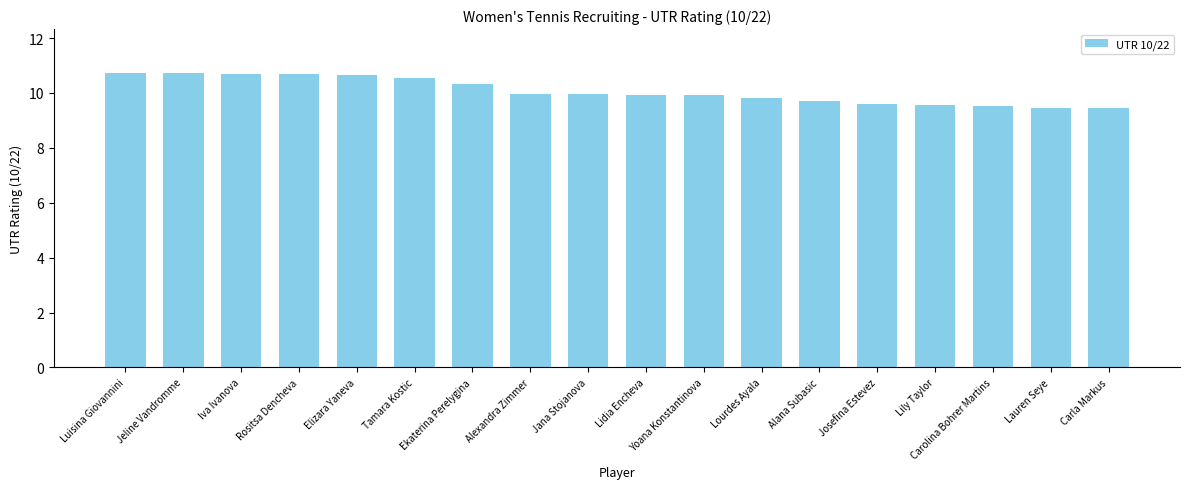

How many bars are there in total?

18